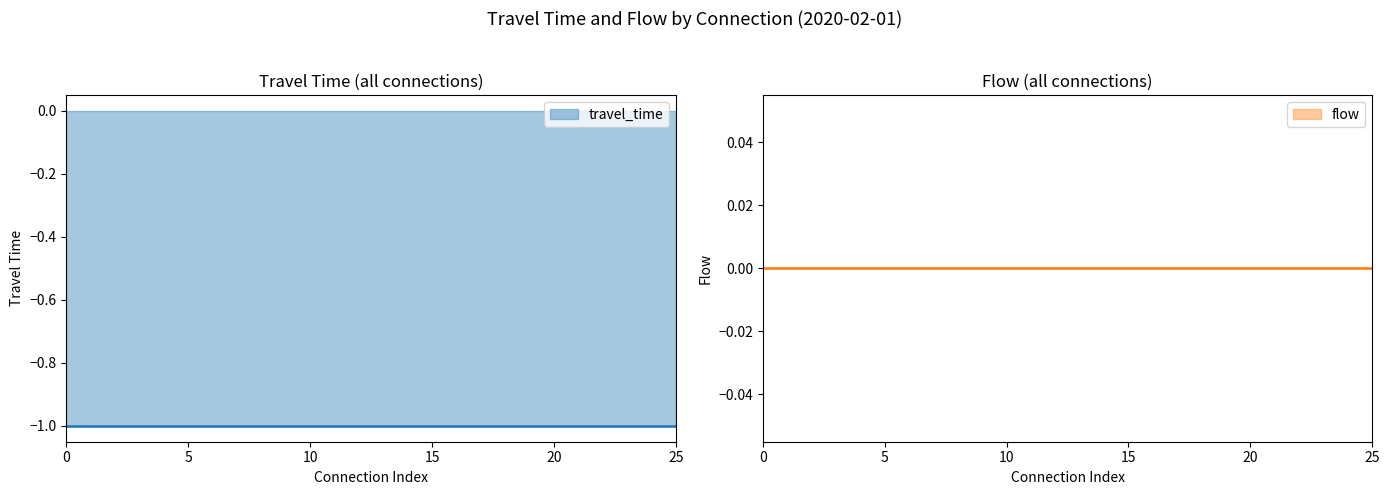

What is the smallest value displayed?

-1